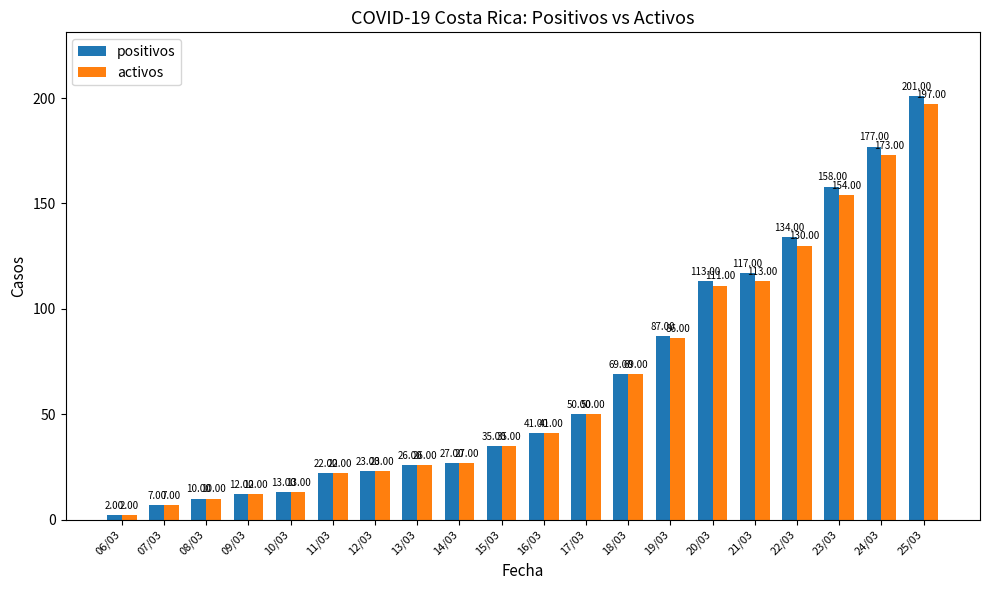

How many groups of bars are there?

20